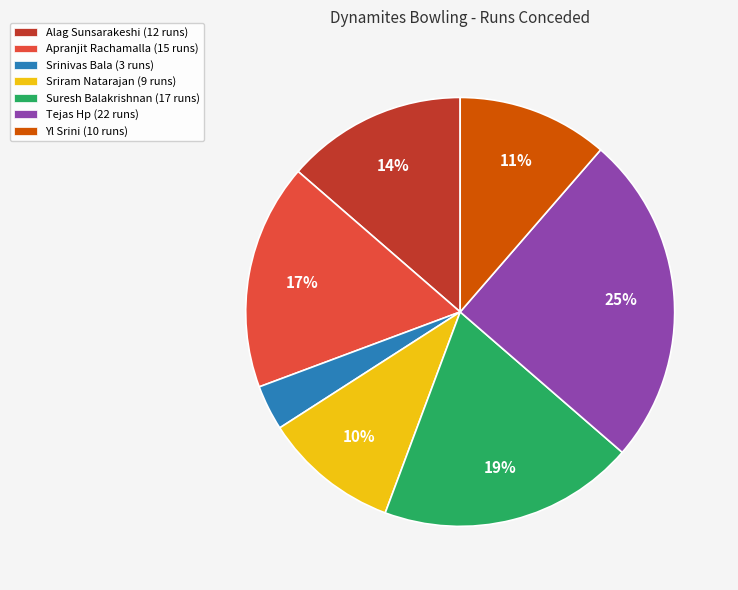

How many slices are in this pie chart?

7